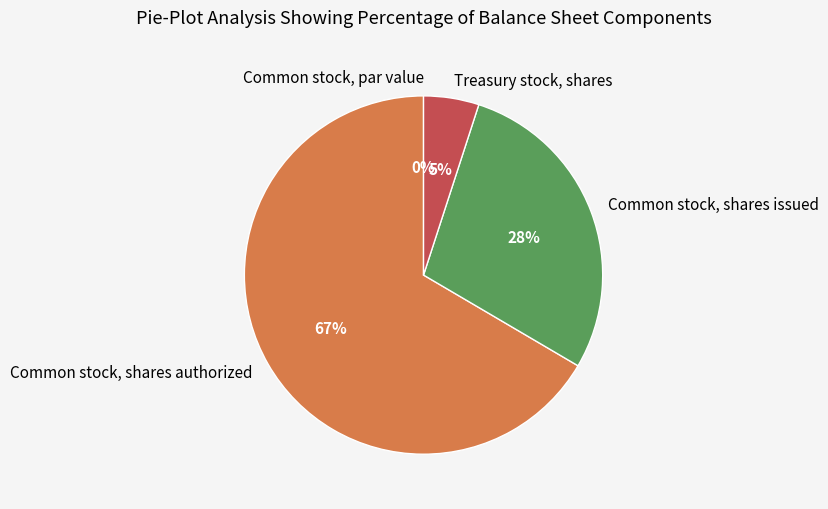

What is the change in value from Common stock, par value to Treasury stock, shares?

+3750767